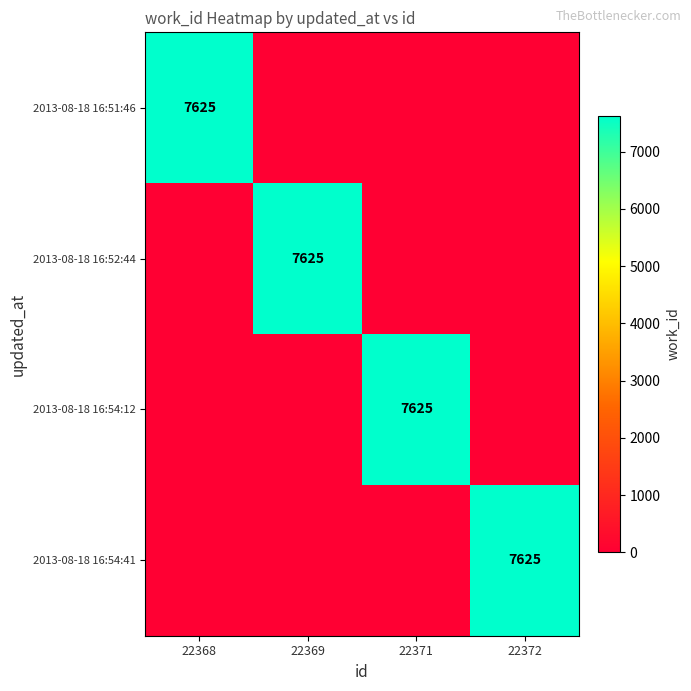

At how many categories does at least one series exceed 1924?

4